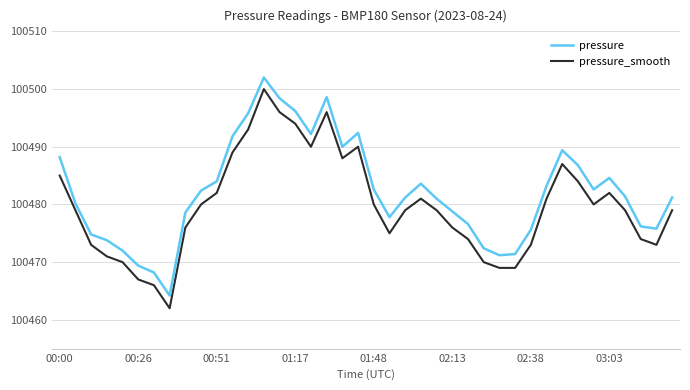

What is the maximum value shown in the chart?

100502.0